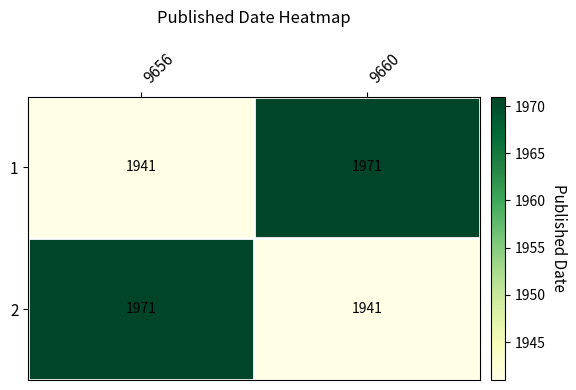

Reading left to right, list all the values displayed in this chart.

1: 9656=1941	9660=1971
2: 9656=1971	9660=1941